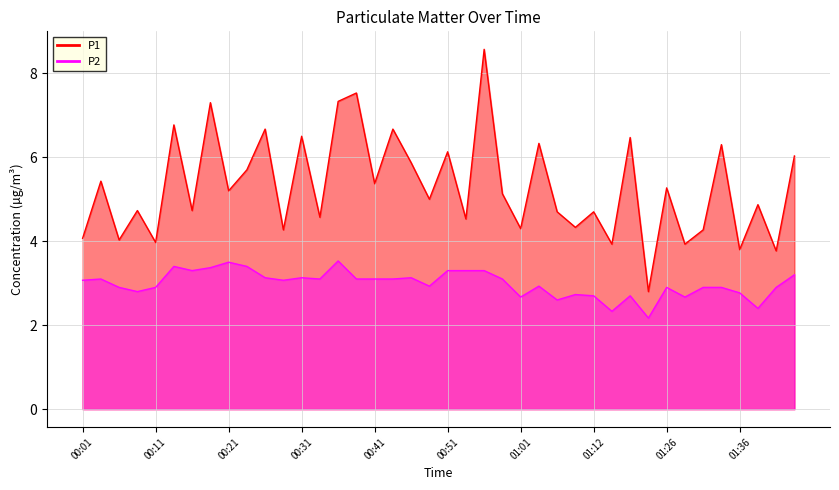

What are all the series names shown in the legend?

P1, P2